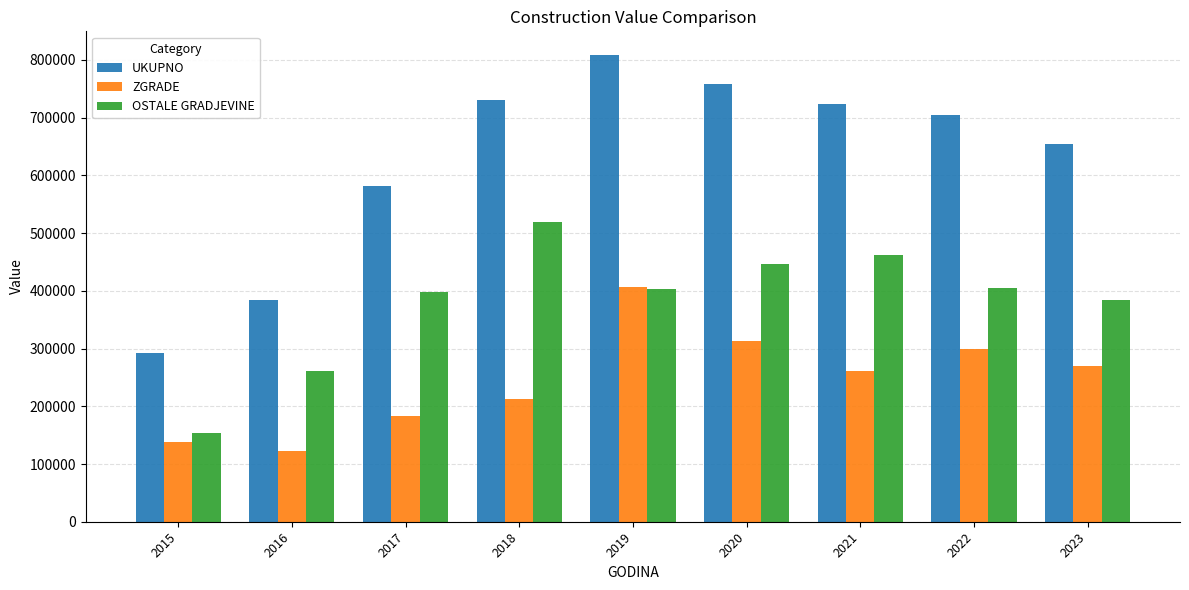

Rank the series at 2023 from lowest to highest value.

ZGRADE, OSTALE GRADJEVINE, UKUPNO